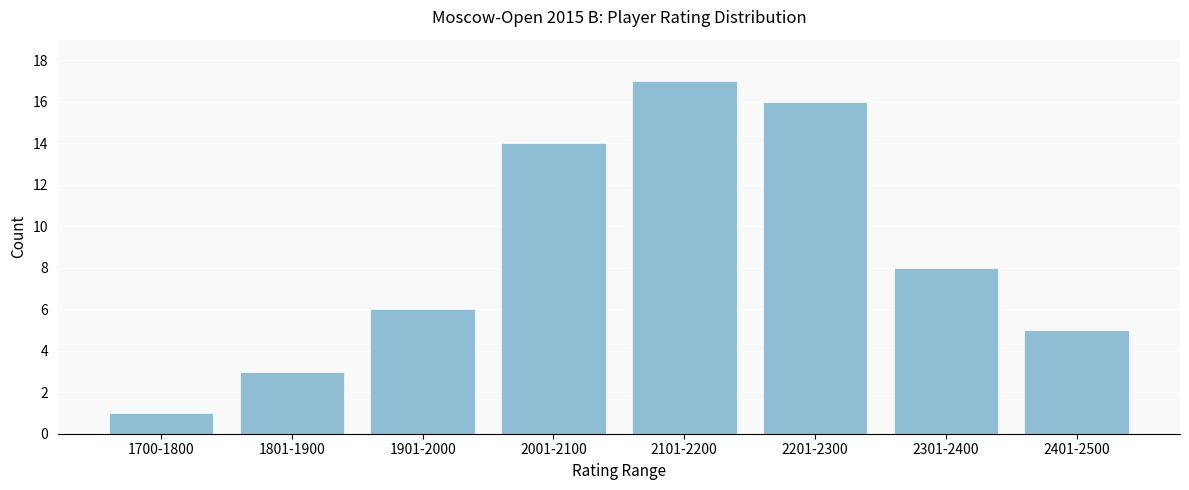

Reading left to right, list all the values displayed in this chart.

1	3	6	14	17	16	8	5